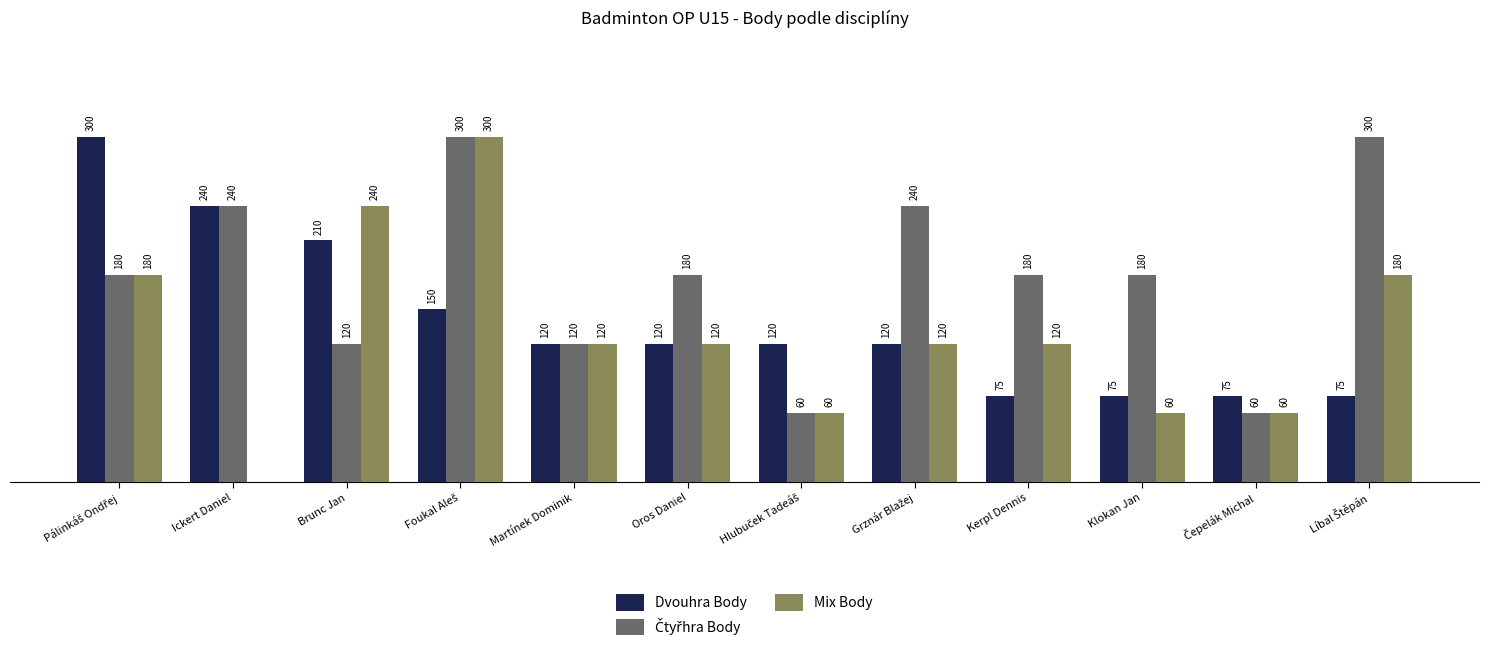

What is the maximum value for Dvouhra Body?

300